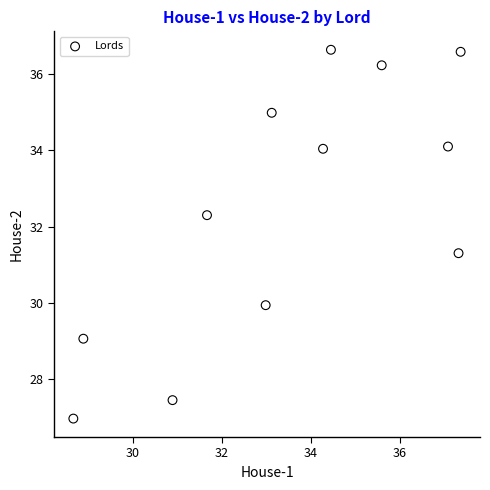

What is the average Y value?

32.5